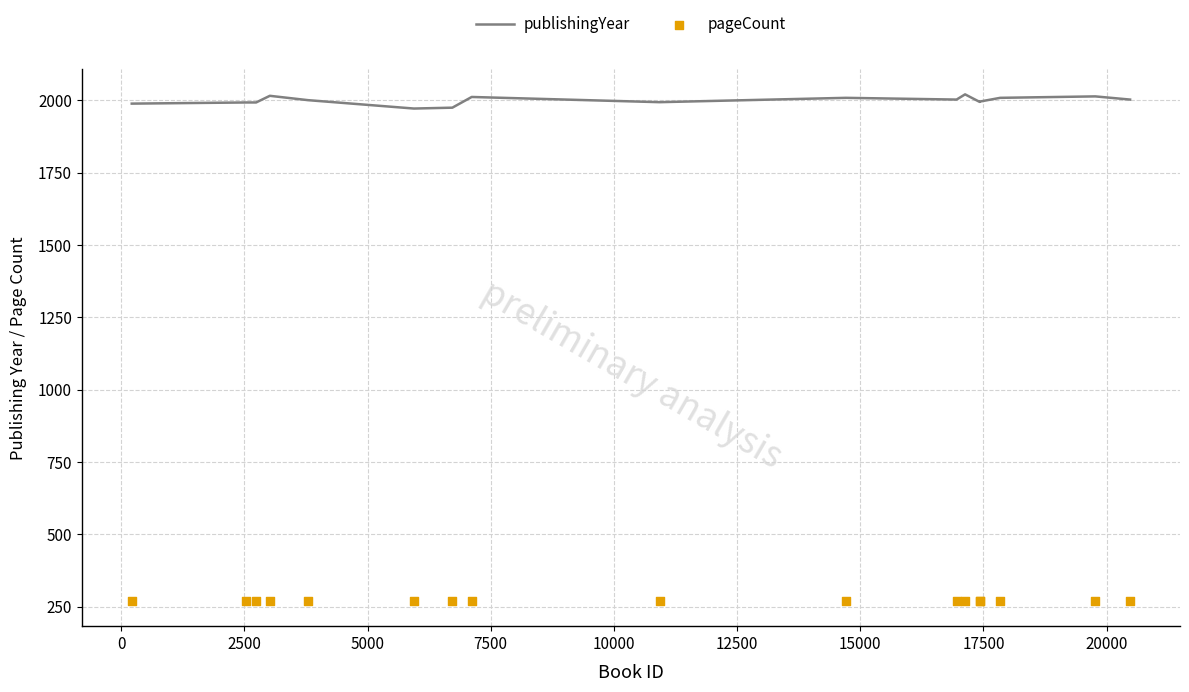

What is the highest value of the publishingYear series?

2021